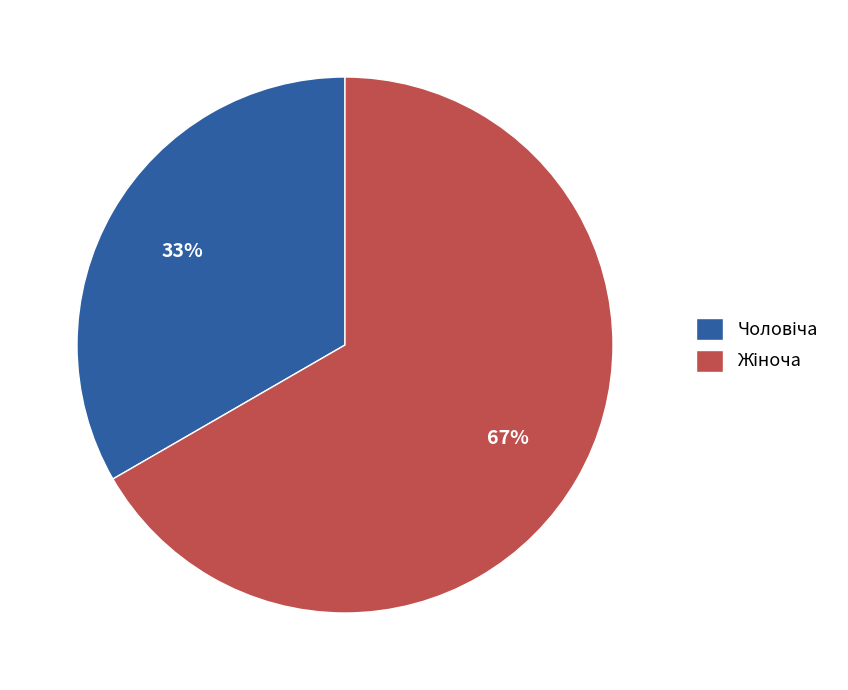

Is there any slice that represents more than half of the pie?

Yes